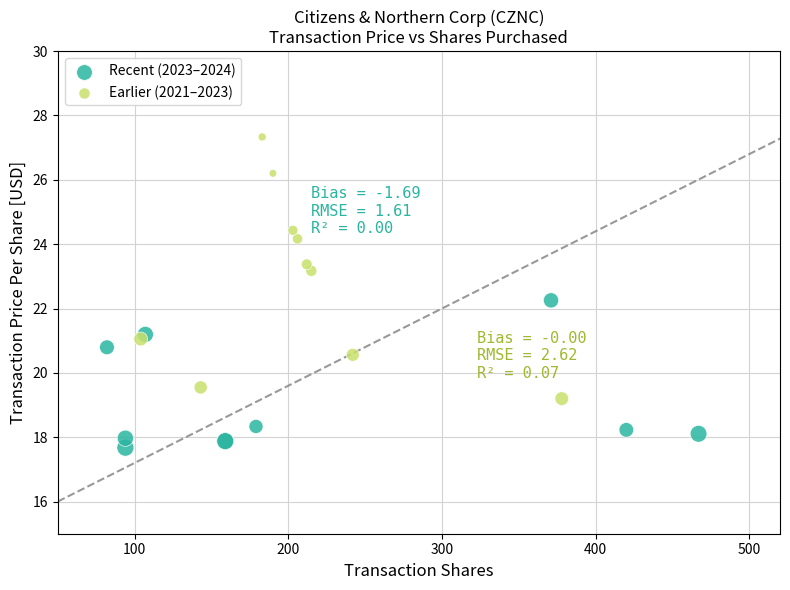

Which series reaches the minimum Y coordinate?

Recent (2023–2024)